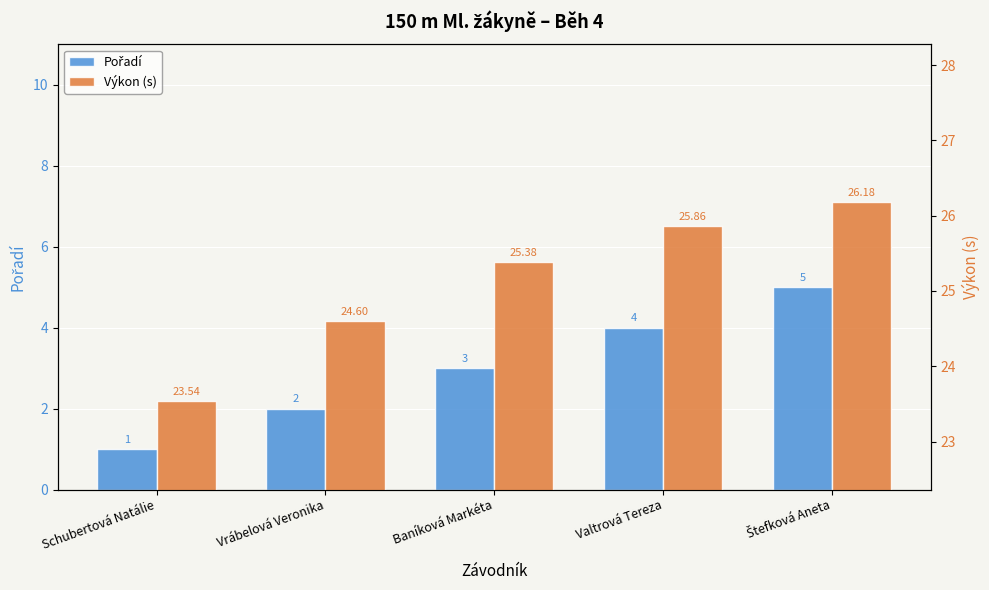

Is the value of Pořadí at Schubertová Natálie greater than the value of Výkon (s) at Vrábelová Veronika?

No